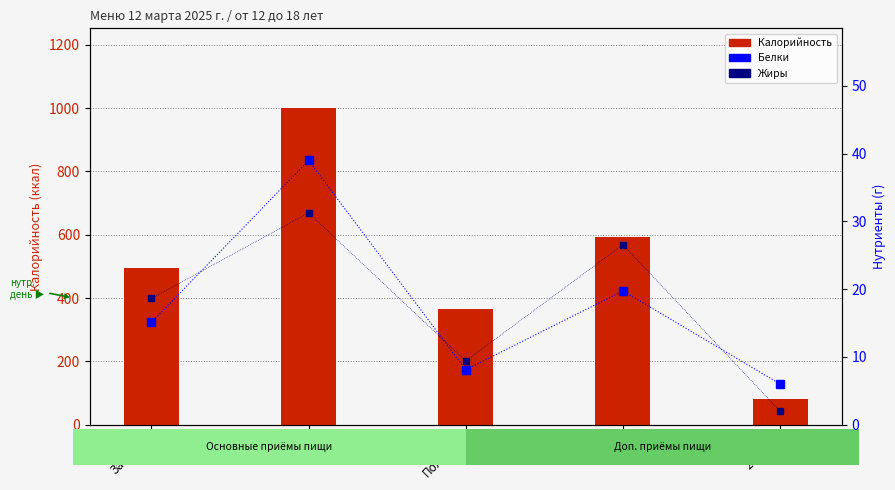

What are all the series names shown in the legend?

Калорийность, Белки, Жиры